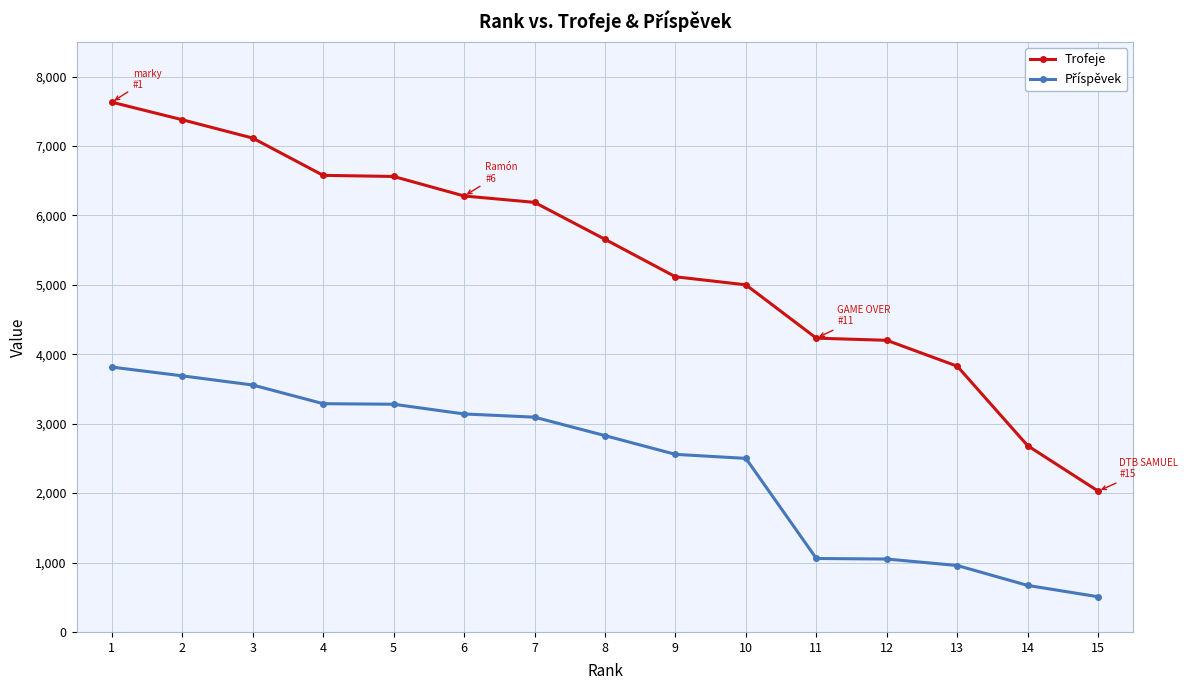

Which series changed the most between 1 and 15?

Trofeje